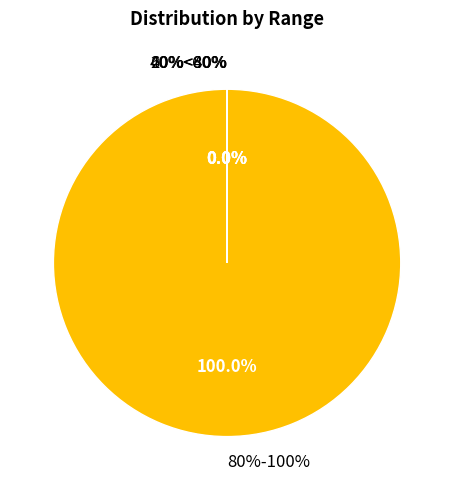

Between 20%<40% and 60%<80%, which is larger?

60%<80%